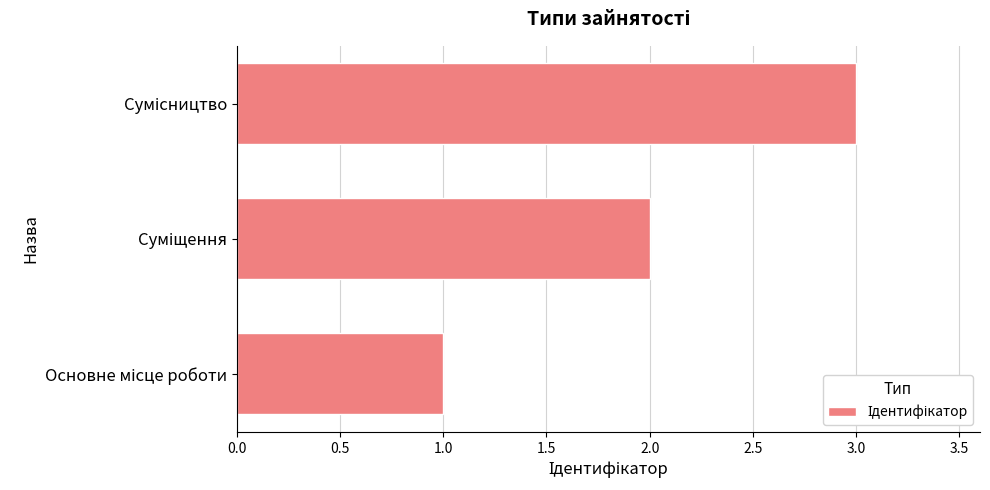

What is the sum of all values?

6